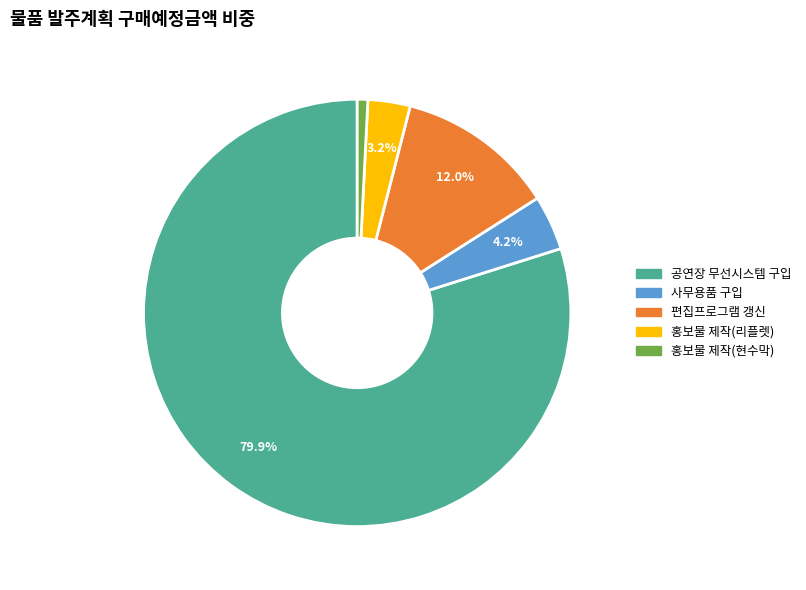

Is the sum of 사무용품 구입 and 편집프로그램 갱신 greater than half?

No